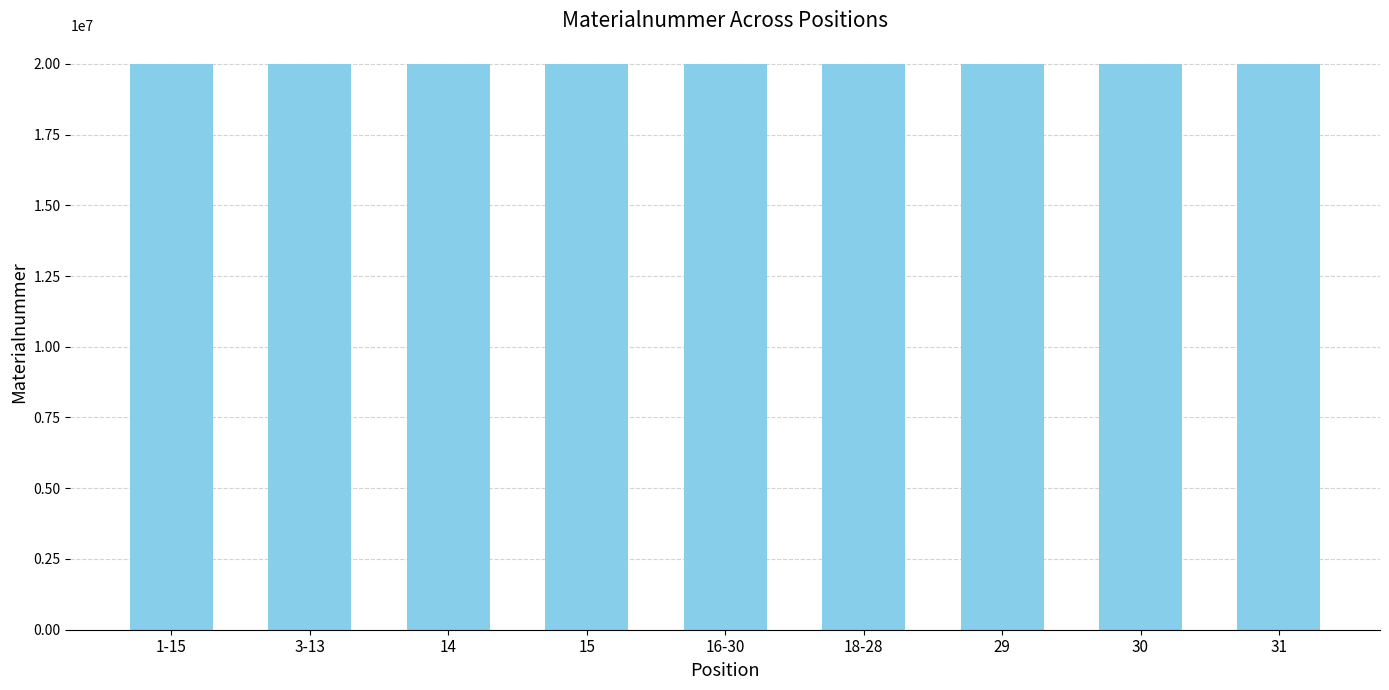

What is the ratio of the value at 3-13 to the value at 29?

1.0